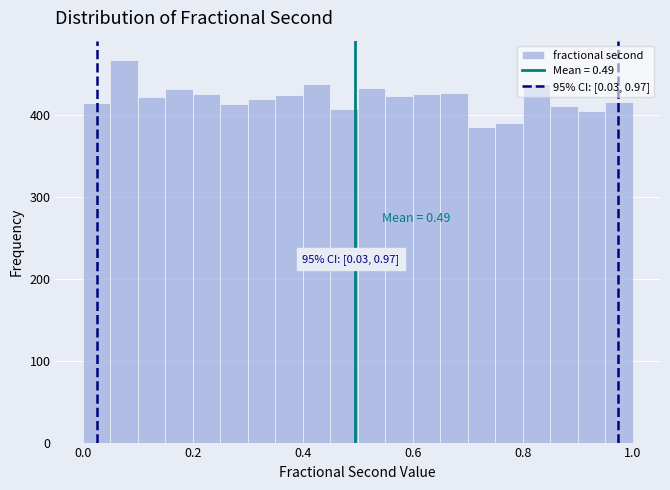

Read against the x-axis, roughly where is the centre of the tallest bar?

0.08